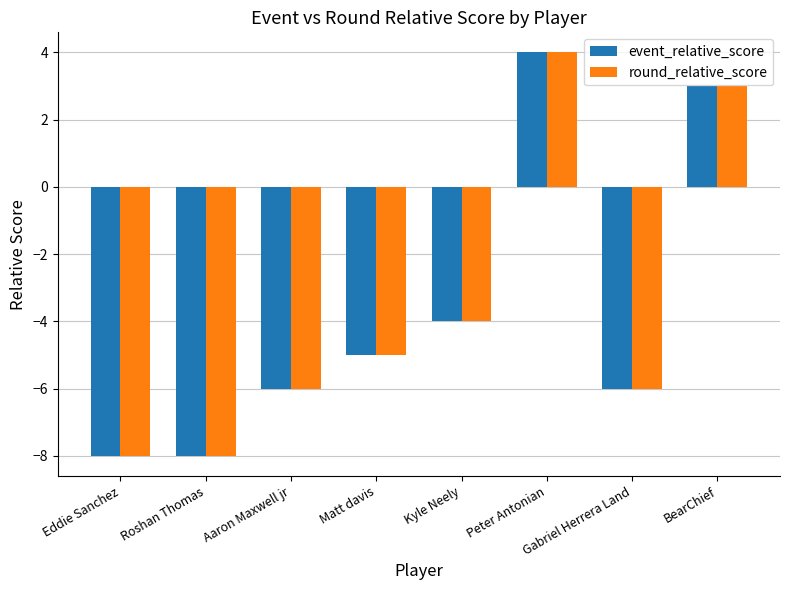

At which category is the sum across all series the highest?

Peter Antonian